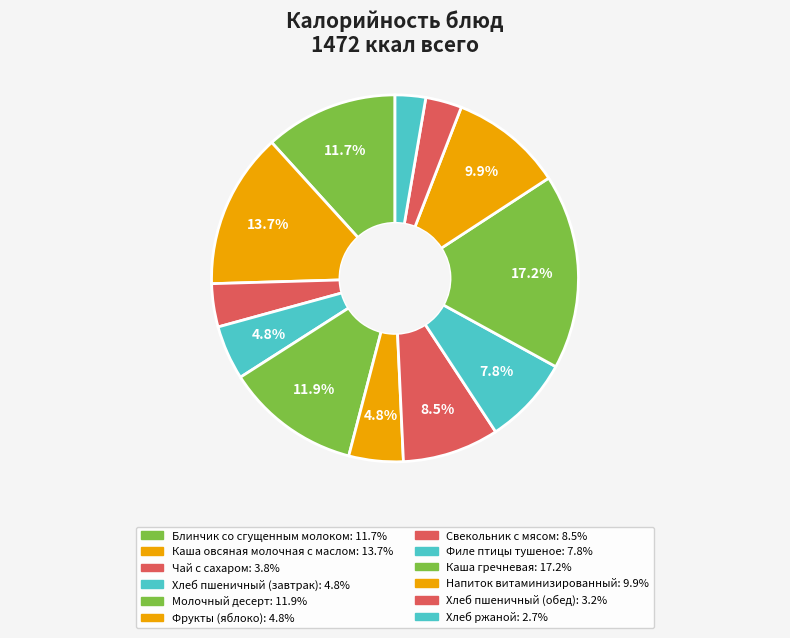

Between Блинчик со сгущенным молоком and Хлеб пшеничный (завтрак), which is larger?

Блинчик со сгущенным молоком